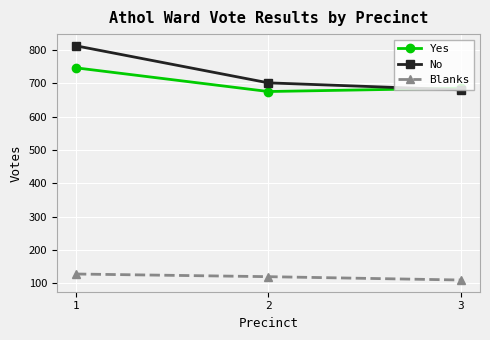

At which label is Blanks closest to 119?

2